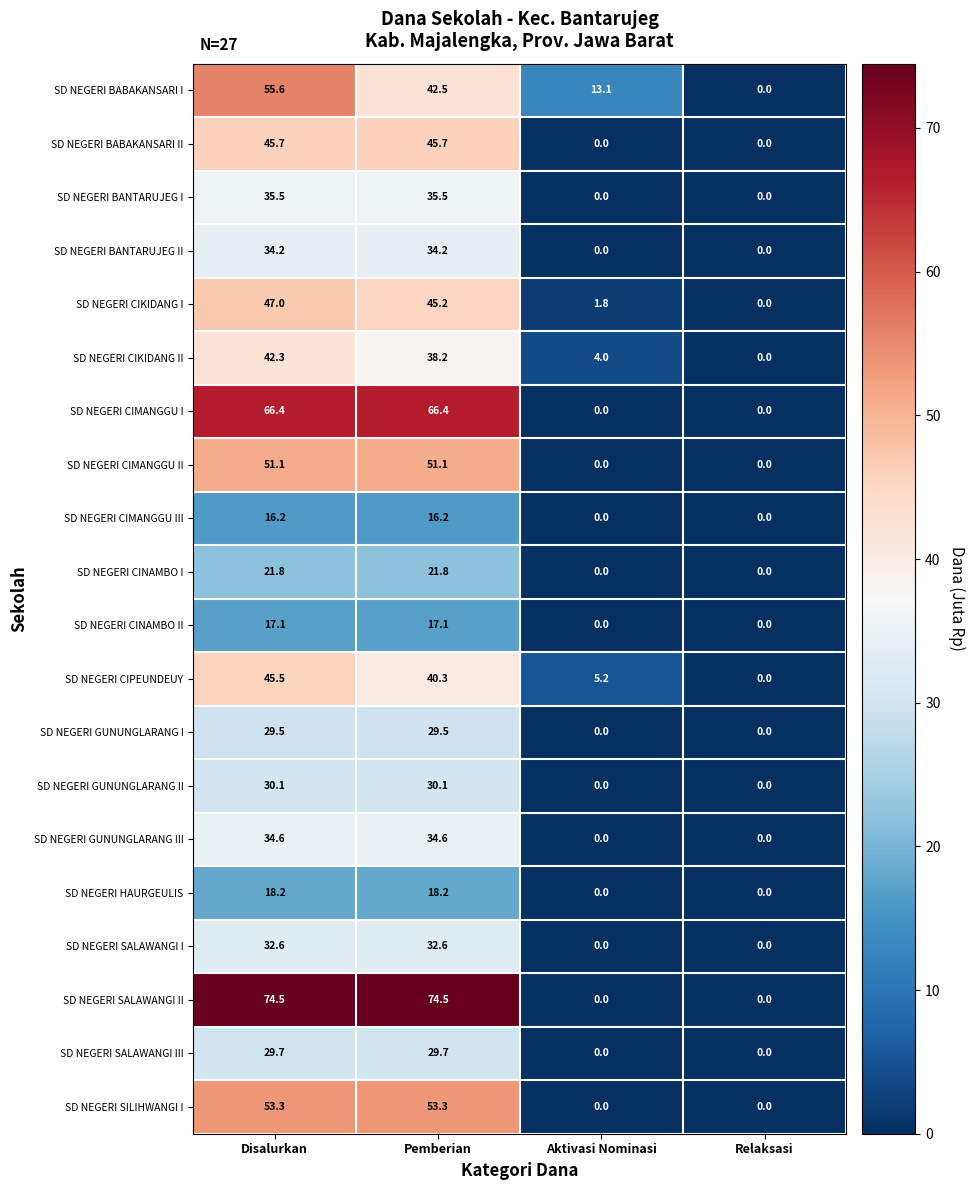

What is the maximum value shown in the chart?

74.5